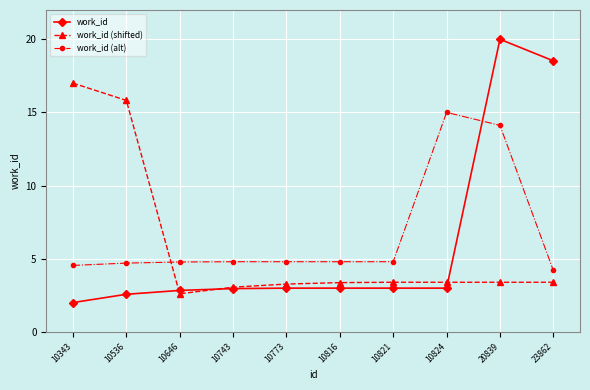

What is the spread (max minus min) of values at 23862?

15.1